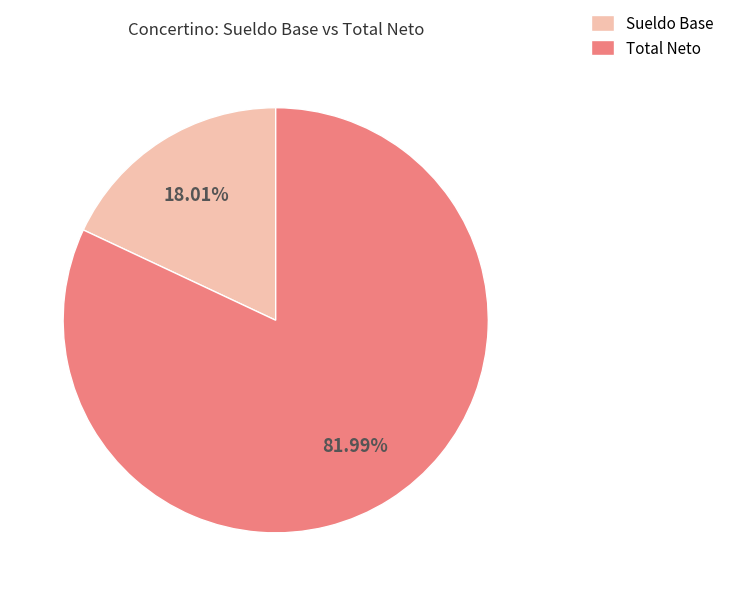

Do Total Neto and Sueldo Base together represent more than half of the pie?

Yes